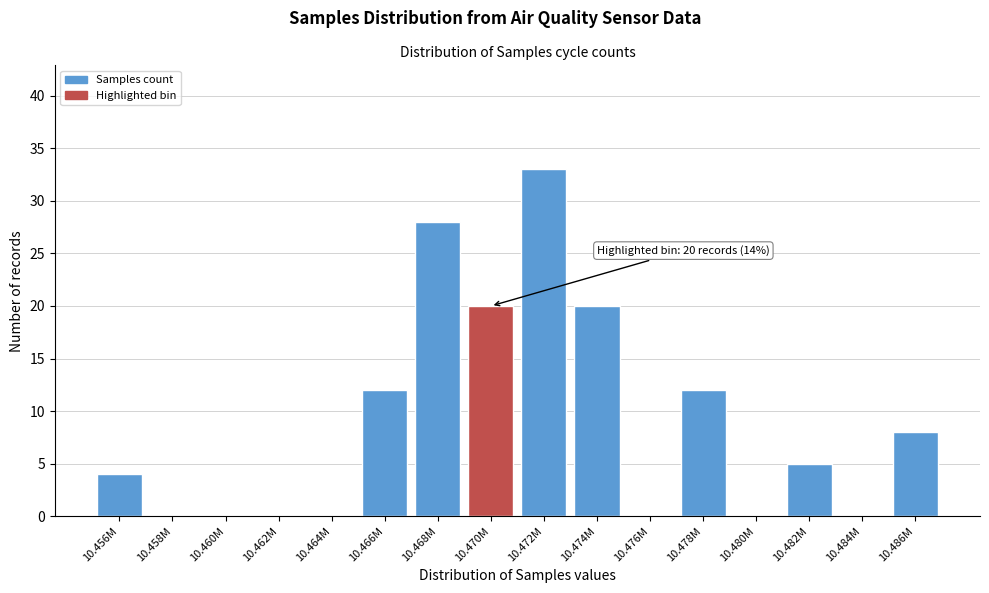

Reading left to right, transcribe all the data shown in this chart.

10.456M=4	10.458M=0	10.460M=0	10.462M=0	10.464M=0	10.466M=12	10.468M=28	10.470M=20	10.472M=33	10.474M=20	10.476M=0	10.478M=12	10.480M=0	10.482M=5	10.484M=0	10.486M=8